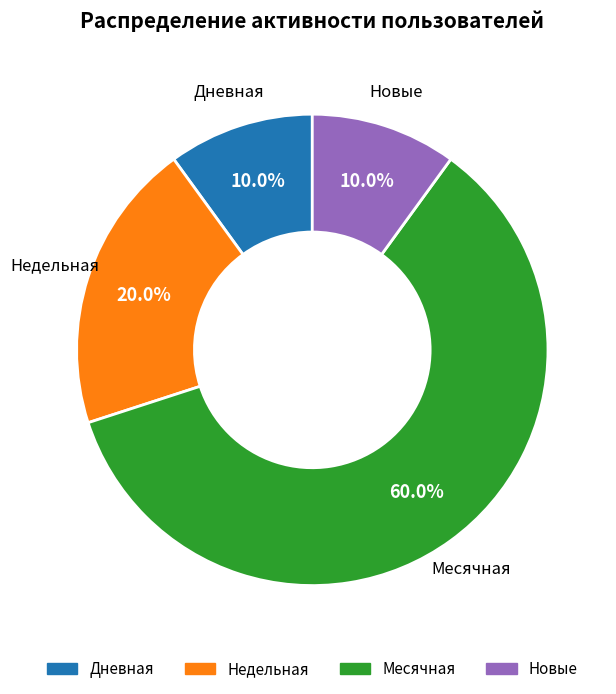

Is there any slice that represents more than half of the pie?

Yes